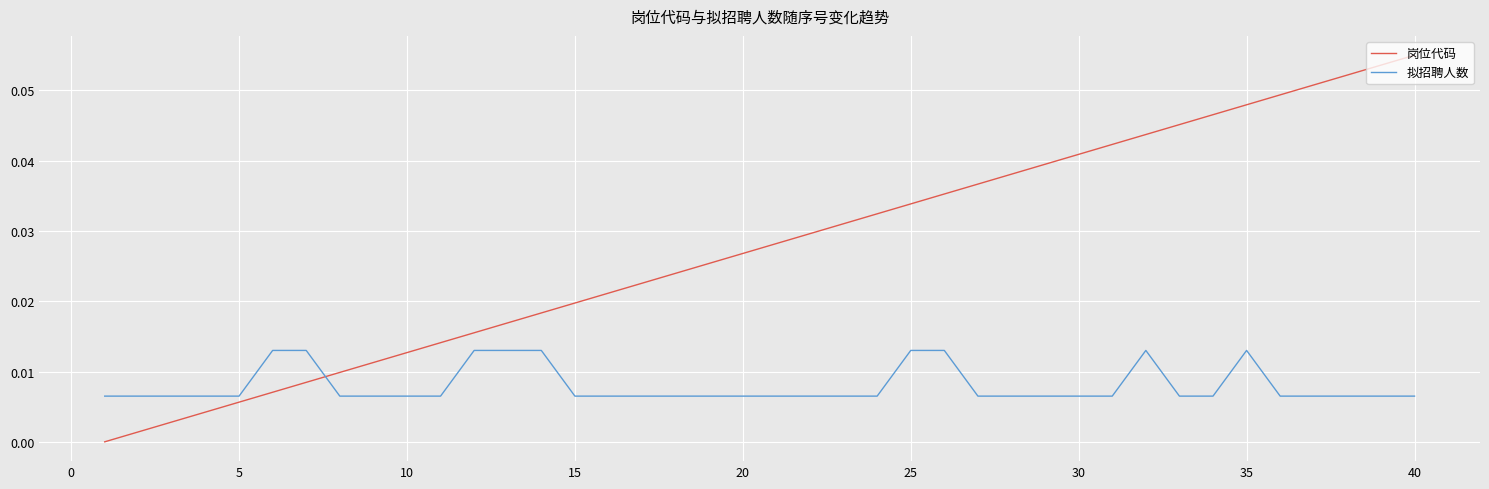

True or false: 拟招聘人数 has more than 1 interior local peaks.

True